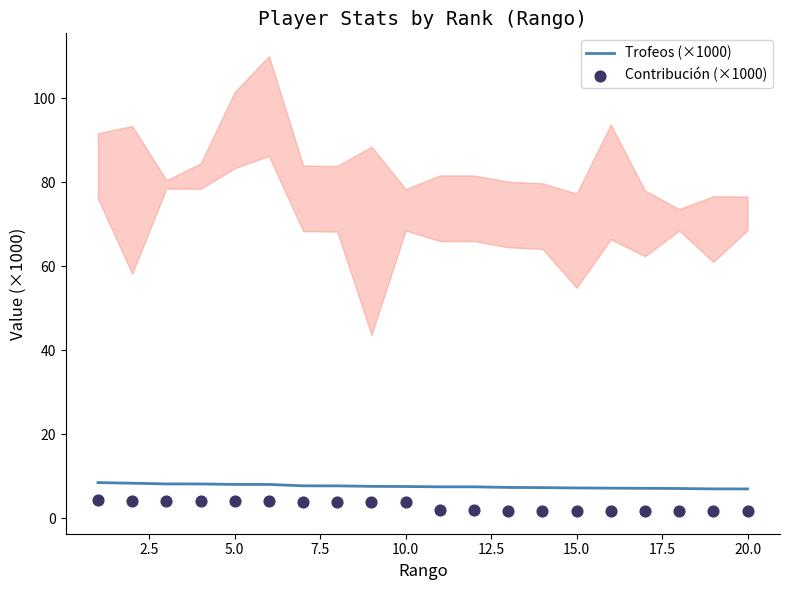

Which series reaches the maximum Y coordinate?

Trofeos (×1000)